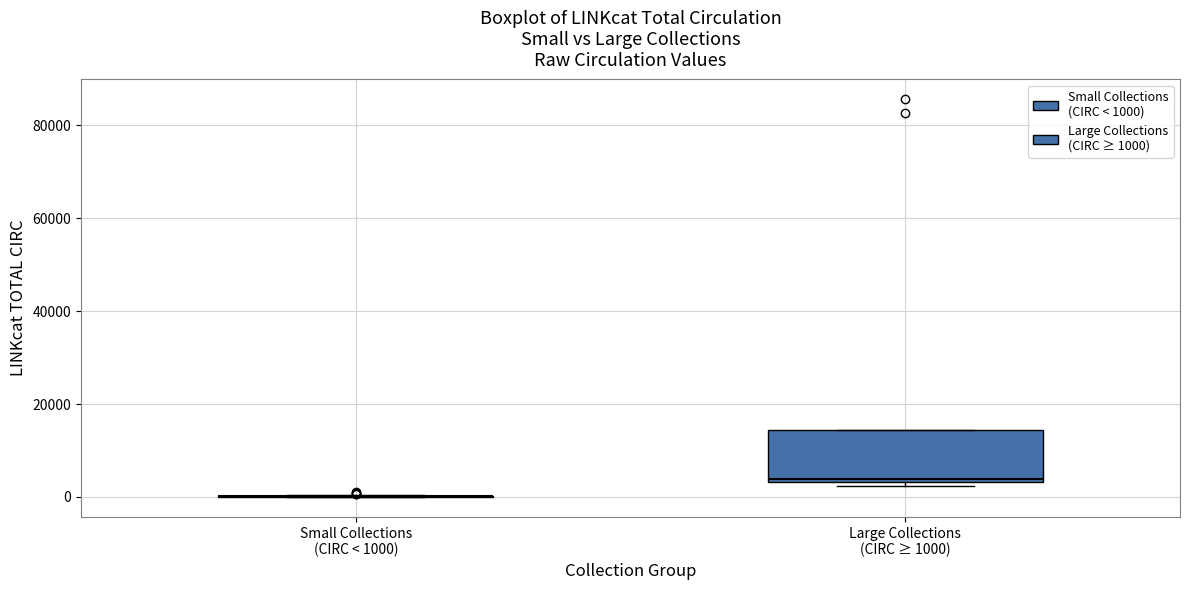

Comparing the boxes themselves (not the whiskers), which one is the tallest?

Large Collections (CIRC ≥ 1000)